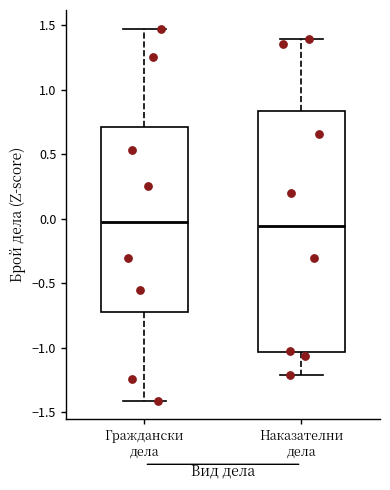

Where is the upper edge of the box for Наказателни дела on the y-axis? The values are not printed on the chart, so give them approximately, as read against the axis.

0.85